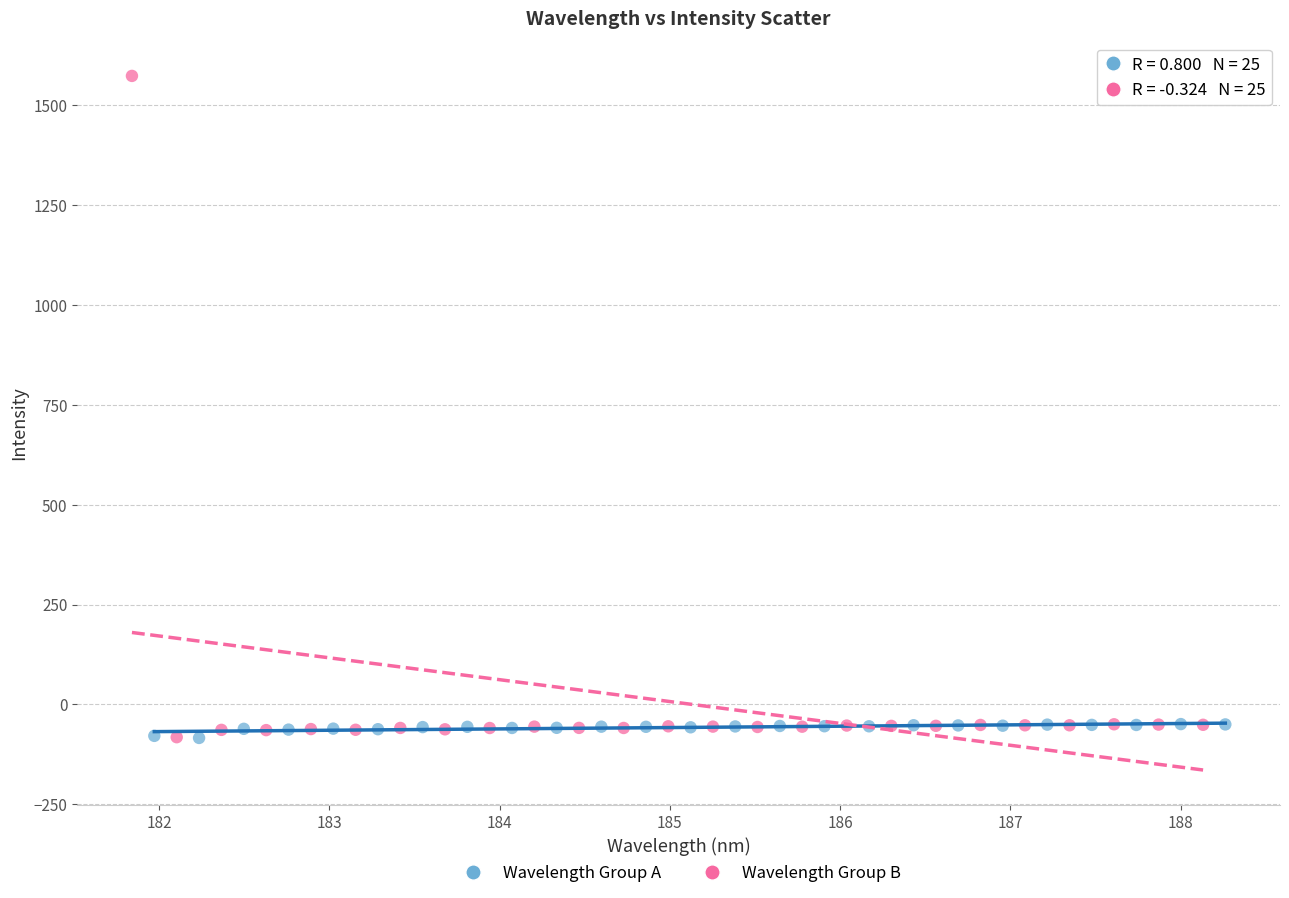

Which series has the widest spread of Y values?

Wavelength Group B